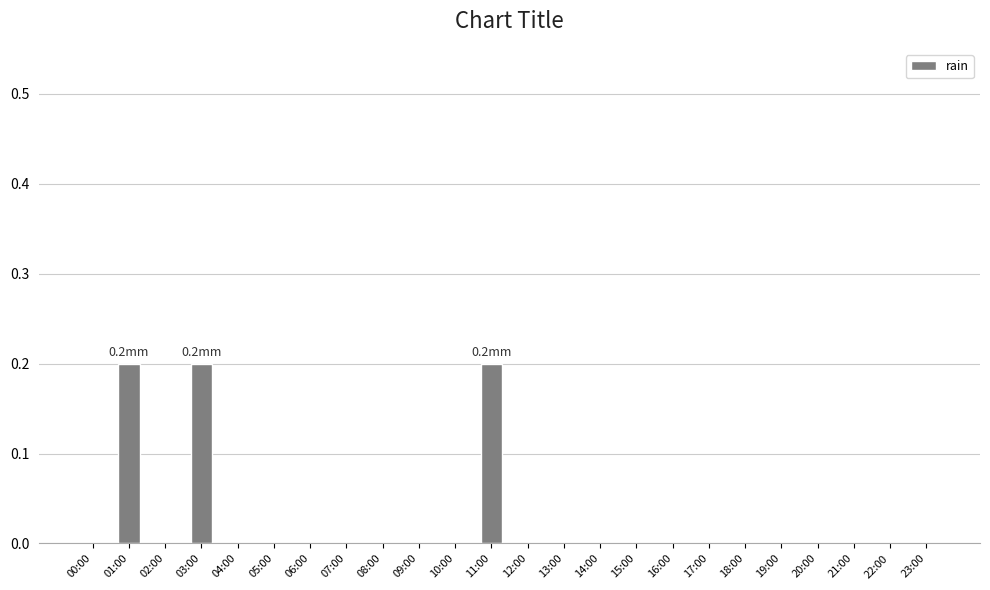

How many distinct data groups are displayed?

1